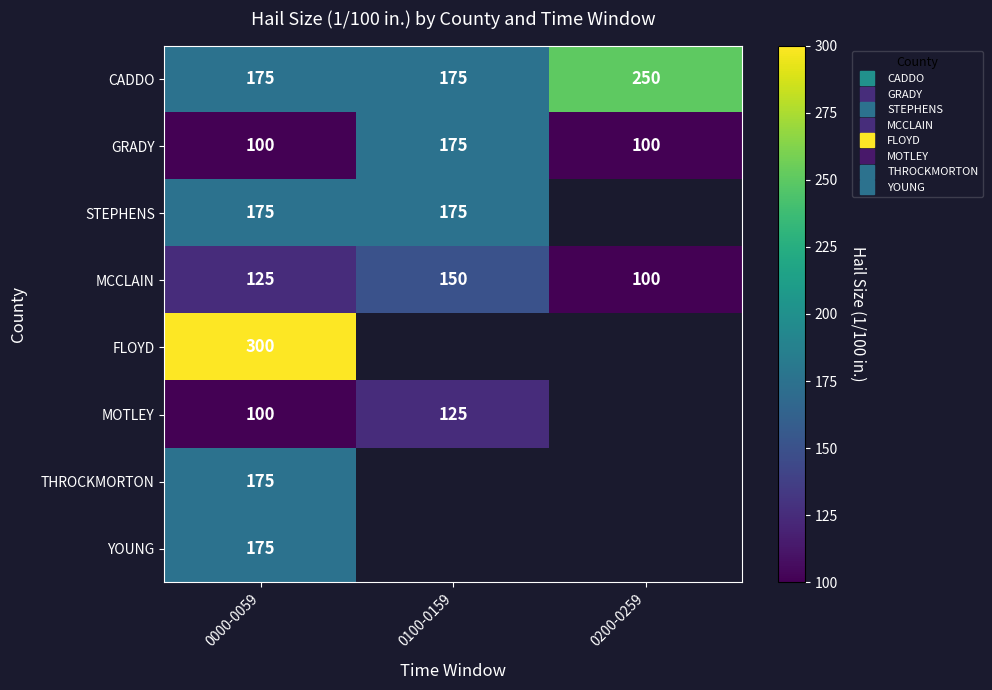

Is it true that MCCLAIN equals 100.0 at 0200-0259?

True